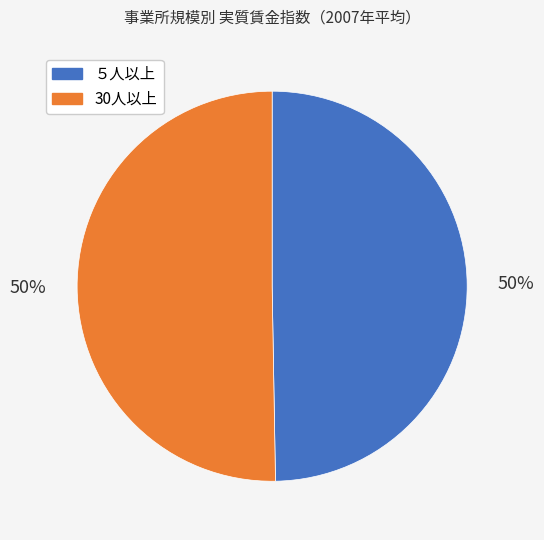

Count the number of slices in the pie.

2